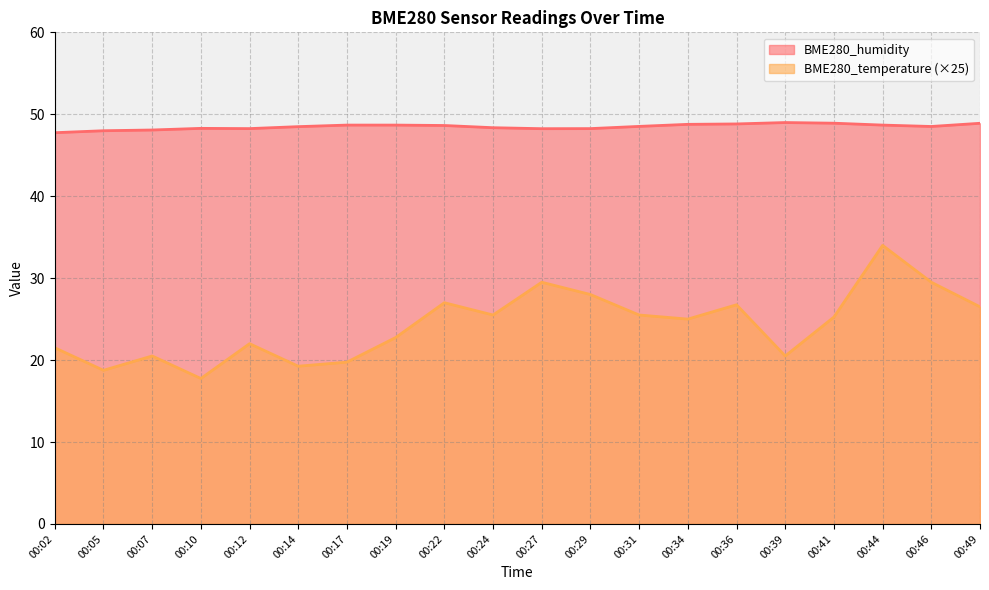

Is the value of BME280_temperature at 00:27 greater than the value of BME280_humidity at 00:41?

No